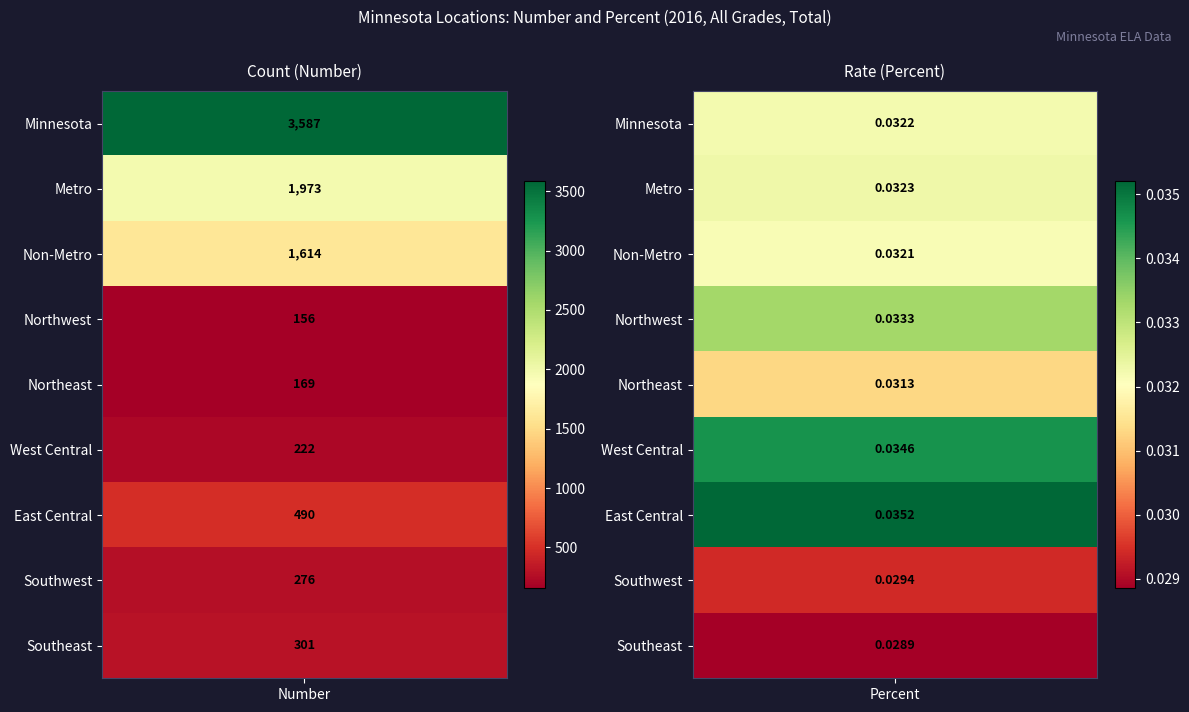

At how many categories does at least one series exceed 265?

1